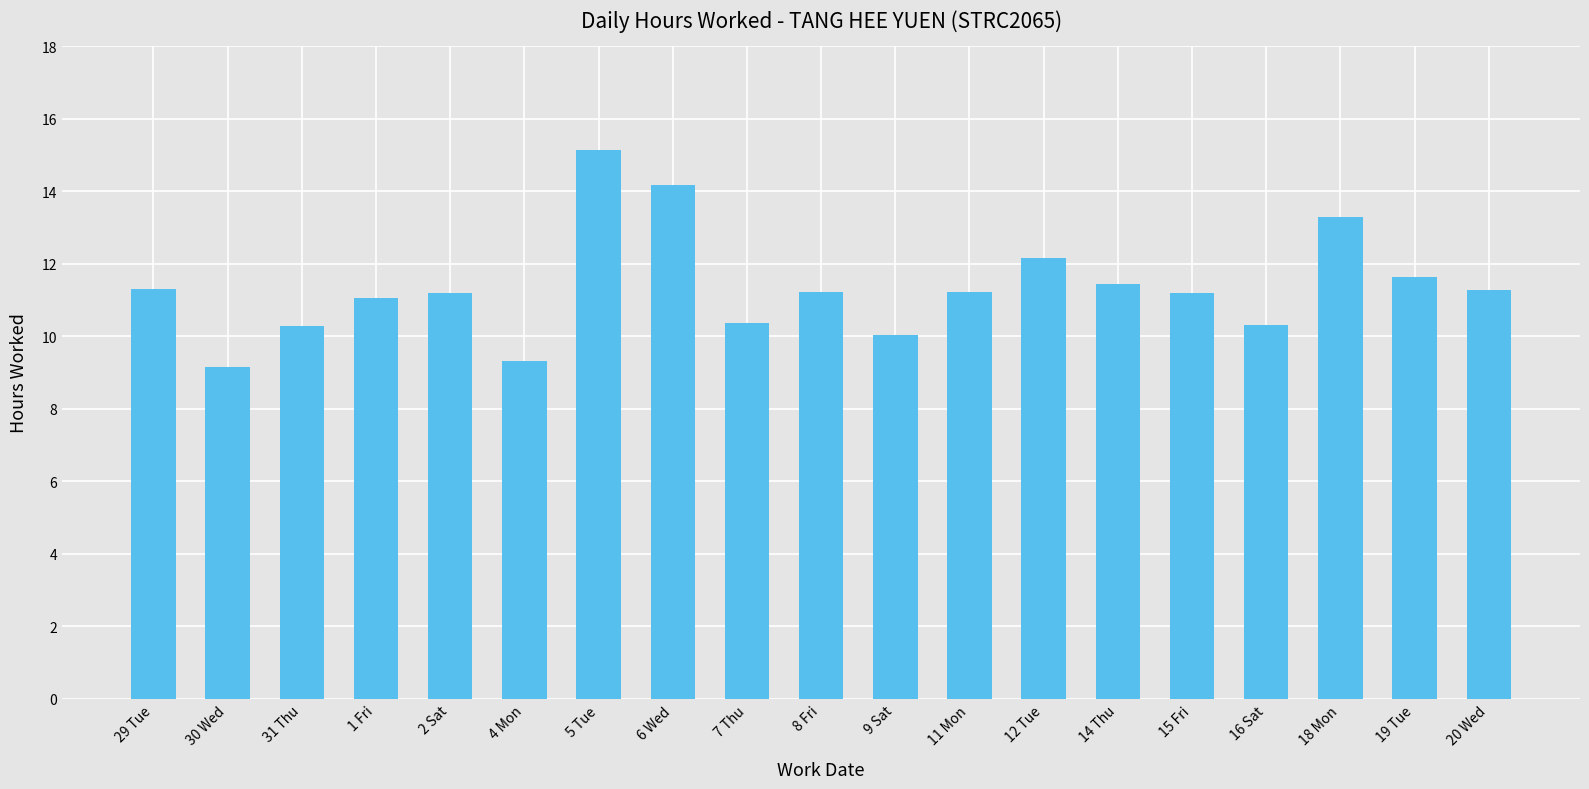

The chart shows a value of 17.4 at 19 Tue. True or false?

False